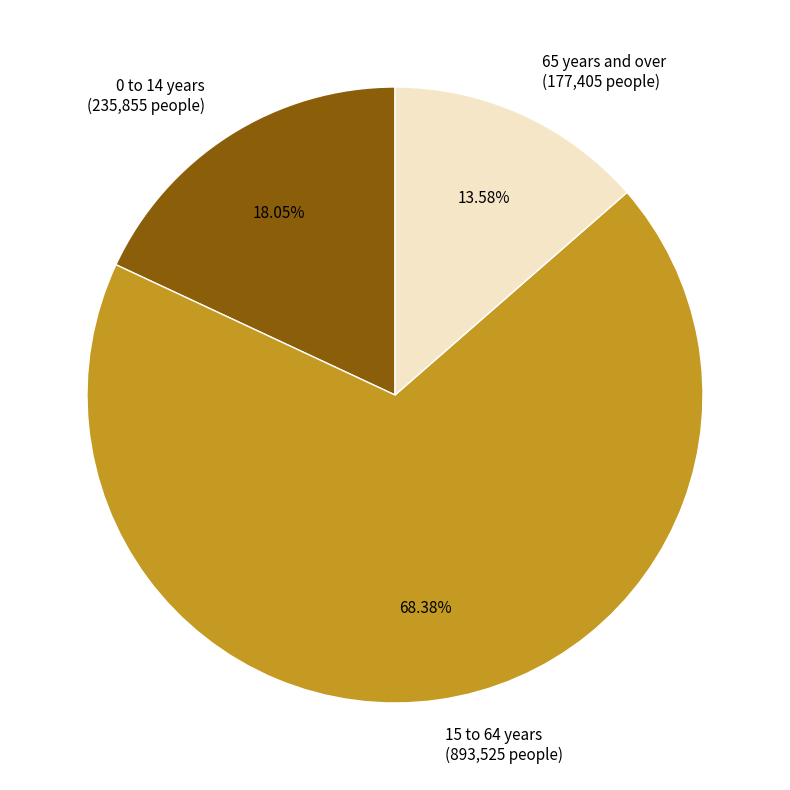

The 0 to 14 years slice represents 7% of the pie. True or false?

False